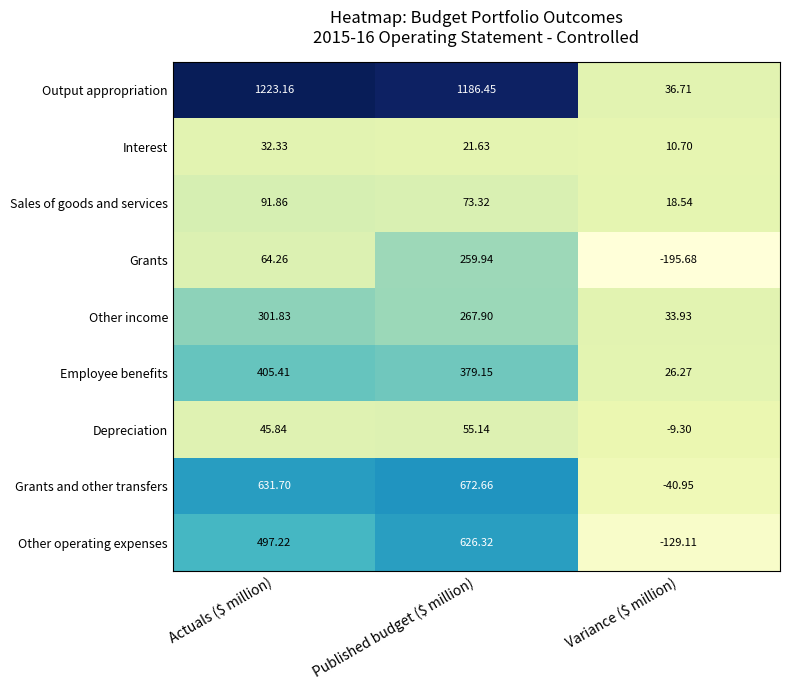

At how many categories does at least one series exceed 485?

2